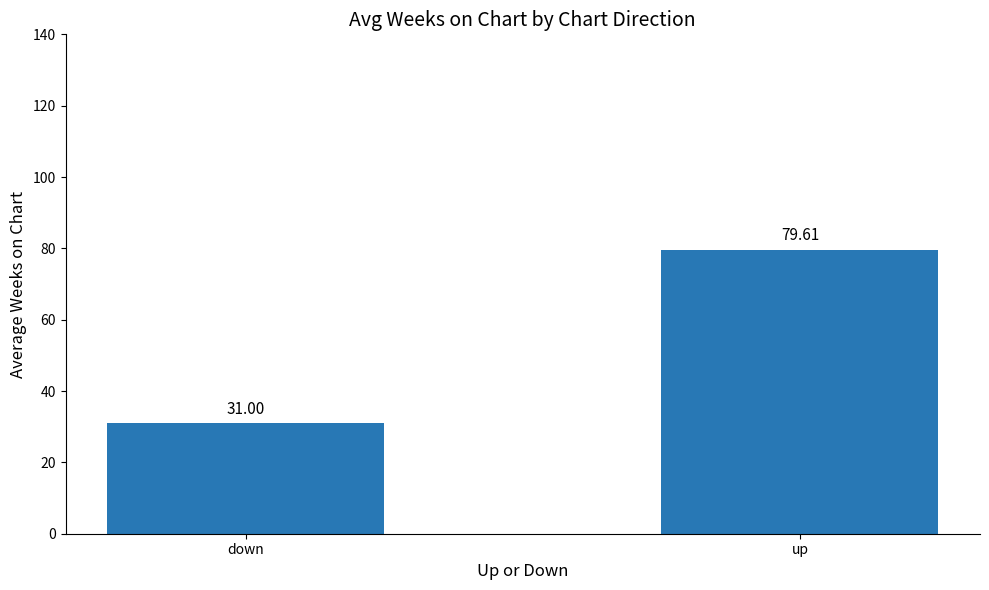

What is the minimum value shown in the chart?

31.0